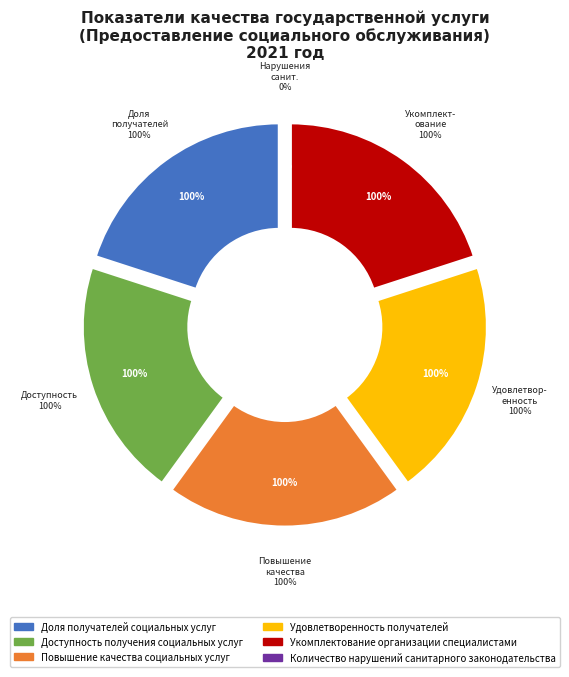

Does Повышение качества социальных услуг account for over 50% of the chart?

No